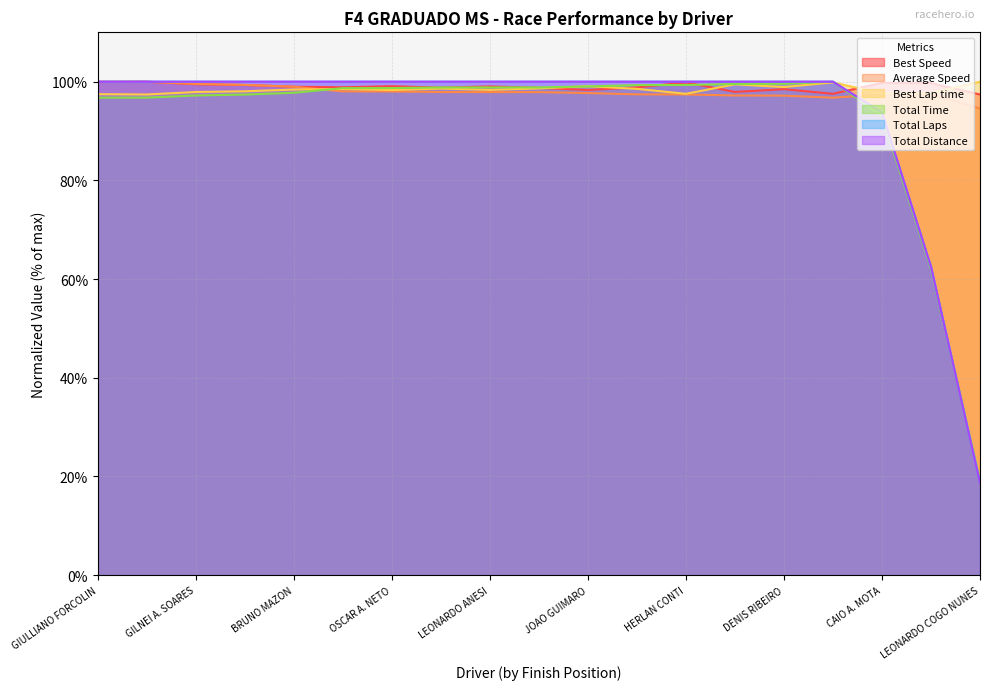

What is the total value across all series at CAIO A. MOTA?

575.4